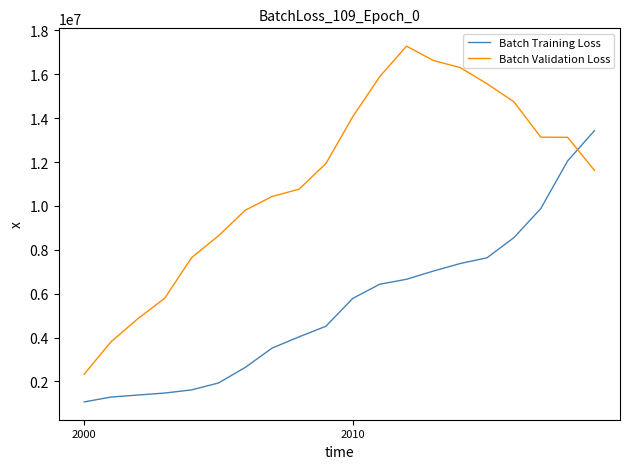

Rank the series by their average value, from lowest to highest.

Batch Training Loss, Batch Validation Loss